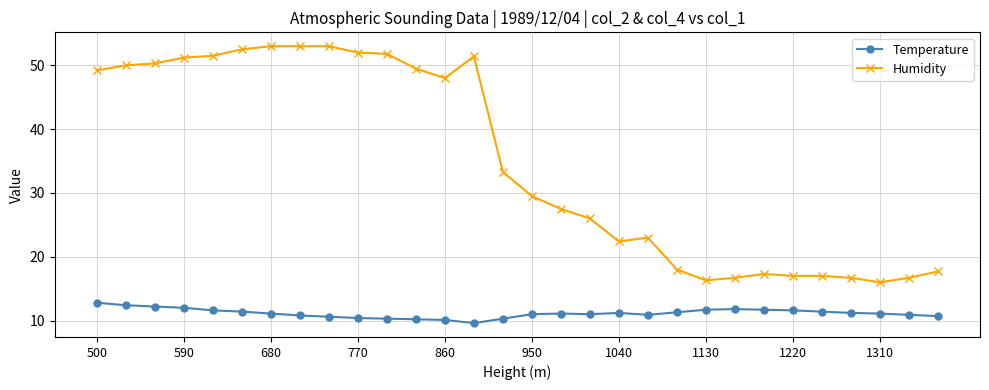

What is the smallest value displayed?

9.6